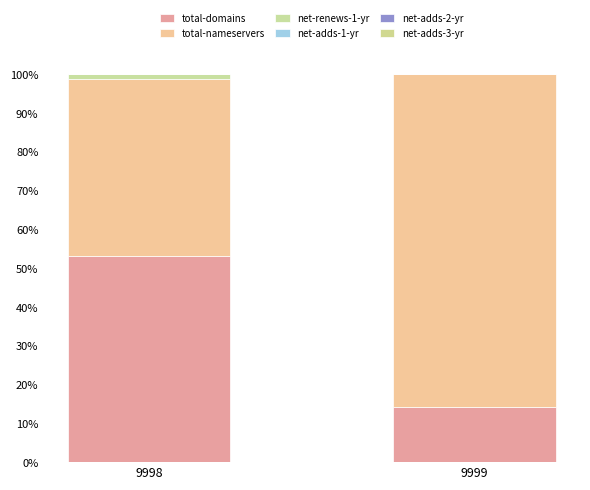

At how many categories does at least one series exceed 72?

1